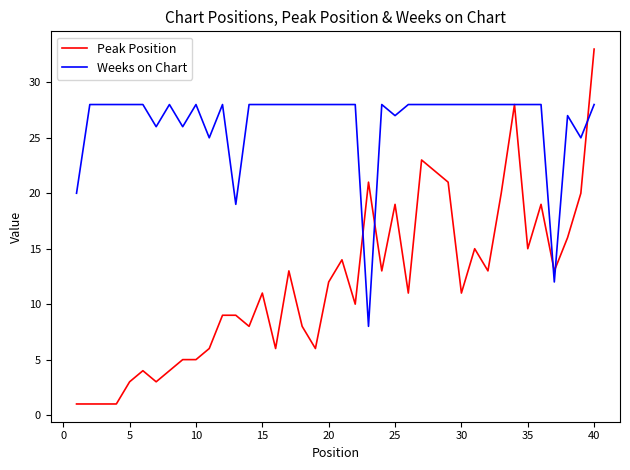

Rank the series by their maximum value, from lowest to highest.

Weeks on Chart, Peak Position